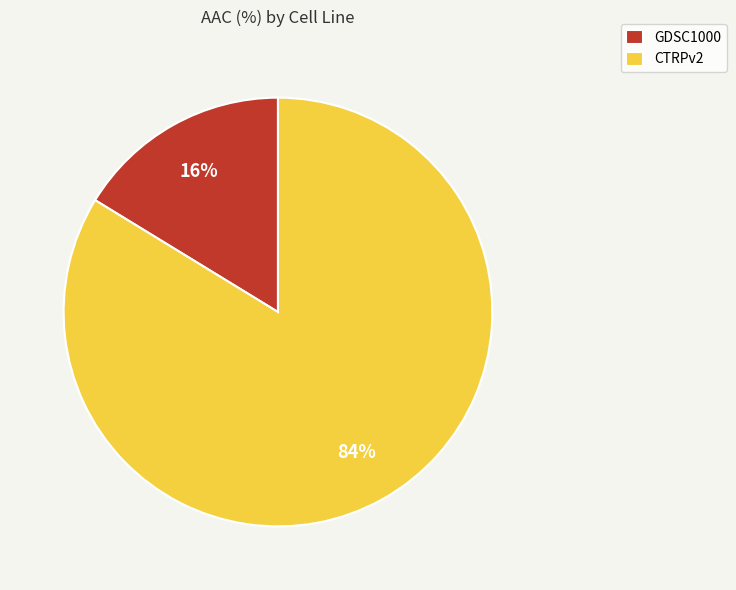

Between GDSC1000 and CTRPv2, which is larger?

CTRPv2